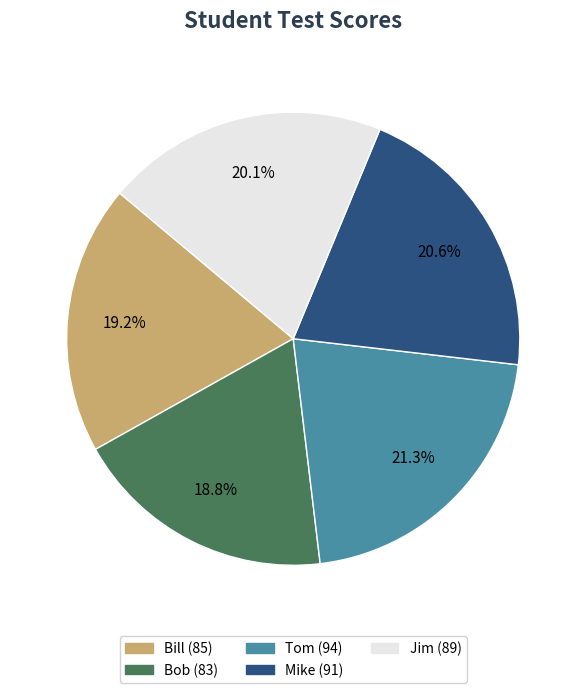

Which slice is the largest?

Tom